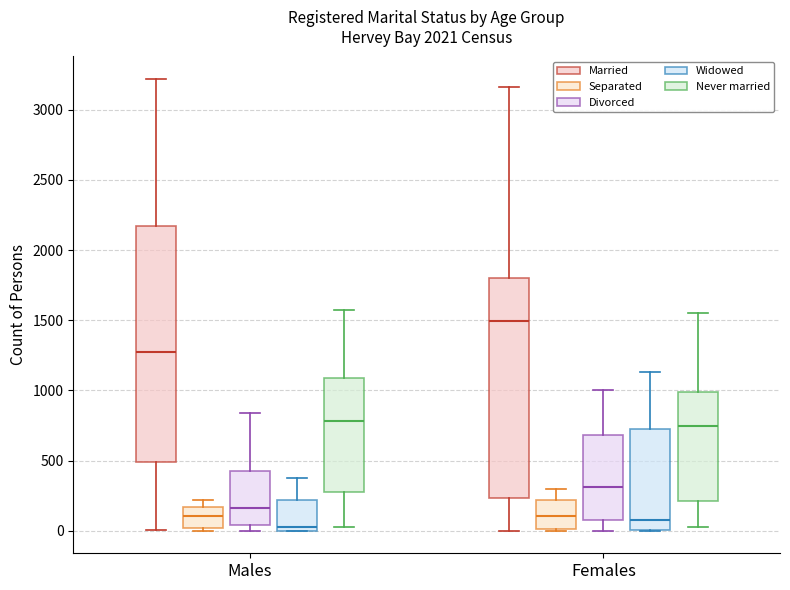

Which box is the tallest, from its lower edge to its upper edge?

Males (Married)